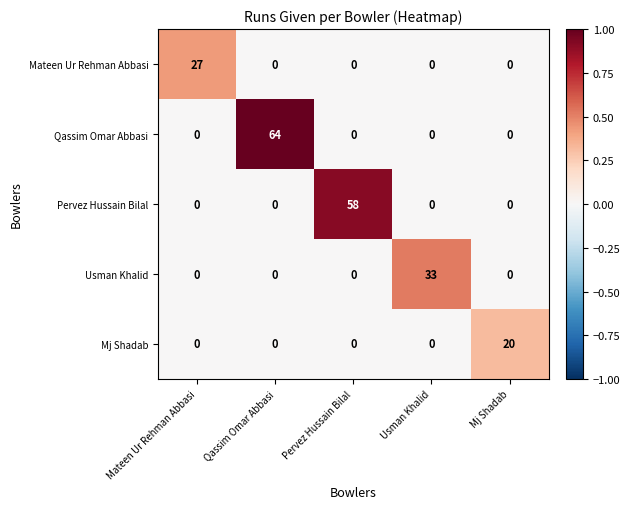

What is the difference between the highest and lowest values at Mateen Ur Rehman Abbasi?

27